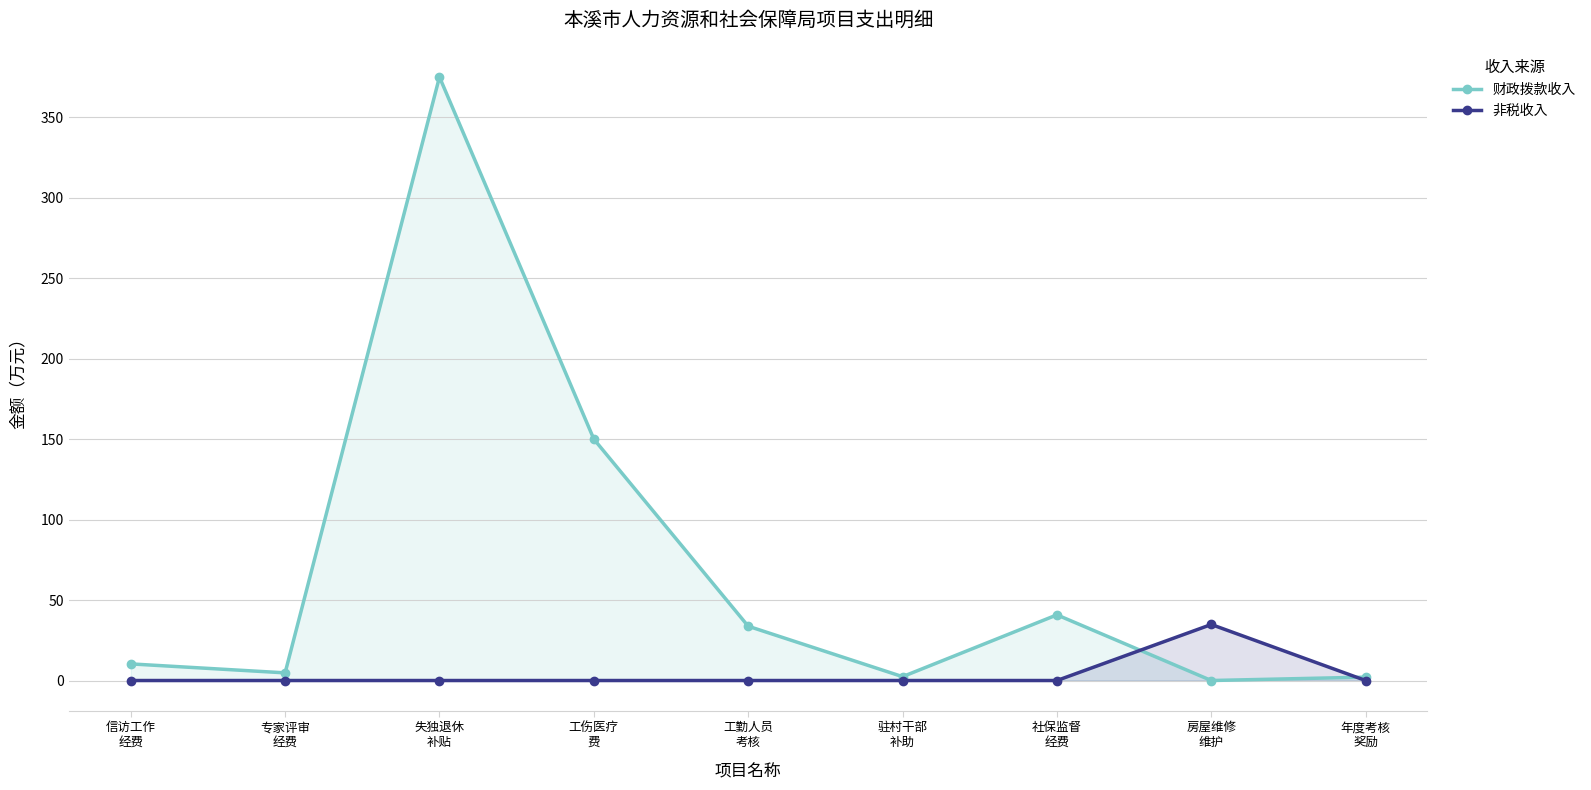

Rank the series at 驻村干部
补助 from highest to lowest value.

财政拨款收入, 非税收入